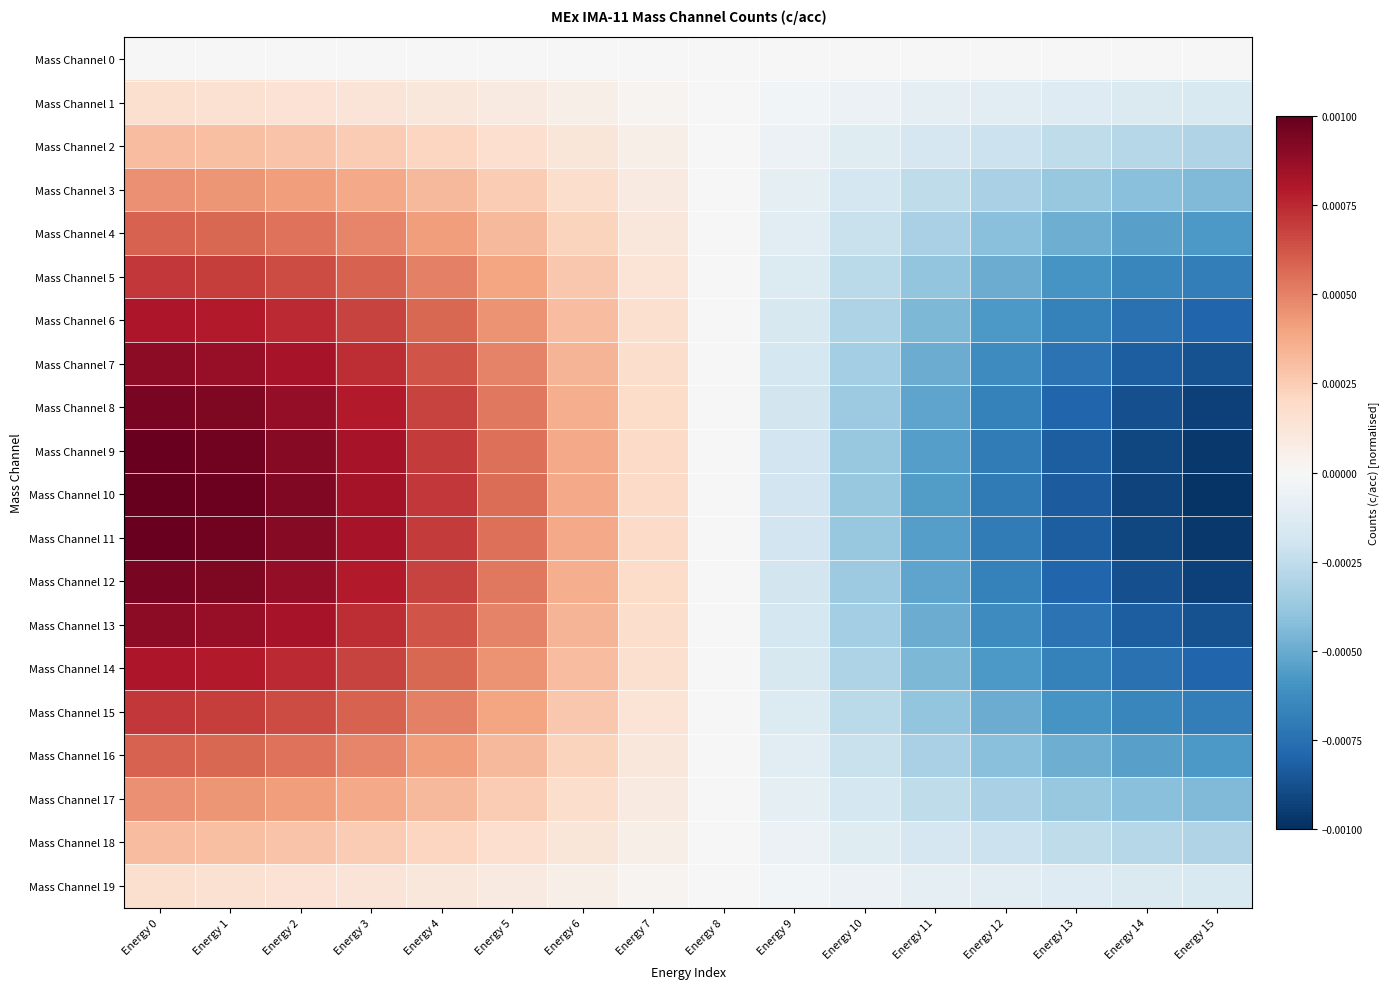

Reading left to right, list all the values displayed in this chart.

Mass Channel 0: Energy 0=0.0	Energy 1=0.0	Energy 2=0.0	Energy 3=0.0	Energy 4=0.0	Energy 5=0.0	Energy 6=0.0	Energy 7=0.0	Energy 8=0.0	Energy 9=0.0	Energy 10=0.0	Energy 11=0.0	Energy 12=0.0	Energy 13=0.0	Energy 14=0.0	Energy 15=0.0
Mass Channel 1: Energy 0=0.0	Energy 1=0.0	Energy 2=0.0	Energy 3=0.0	Energy 4=0.0	Energy 5=0.0	Energy 6=0.0	Energy 7=0.0	Energy 8=0.0	Energy 9=-0.0	Energy 10=-0.0	Energy 11=-0.0	Energy 12=-0.0	Energy 13=-0.0	Energy 14=-0.0	Energy 15=-0.0
Mass Channel 2: Energy 0=0.0	Energy 1=0.0	Energy 2=0.0	Energy 3=0.0	Energy 4=0.0	Energy 5=0.0	Energy 6=0.0	Energy 7=0.0	Energy 8=0.0	Energy 9=-0.0	Energy 10=-0.0	Energy 11=-0.0	Energy 12=-0.0	Energy 13=-0.0	Energy 14=-0.0	Energy 15=-0.0
Mass Channel 3: Energy 0=0.0	Energy 1=0.0	Energy 2=0.0	Energy 3=0.0	Energy 4=0.0	Energy 5=0.0	Energy 6=0.0	Energy 7=0.0	Energy 8=0.0	Energy 9=-0.0	Energy 10=-0.0	Energy 11=-0.0	Energy 12=-0.0	Energy 13=-0.0	Energy 14=-0.0	Energy 15=-0.0
Mass Channel 4: Energy 0=0.0	Energy 1=0.0	Energy 2=0.0	Energy 3=0.0	Energy 4=0.0	Energy 5=0.0	Energy 6=0.0	Energy 7=0.0	Energy 8=0.0	Energy 9=-0.0	Energy 10=-0.0	Energy 11=-0.0	Energy 12=-0.0	Energy 13=-0.0	Energy 14=-0.0	Energy 15=-0.0
Mass Channel 5: Energy 0=0.0	Energy 1=0.0	Energy 2=0.0	Energy 3=0.0	Energy 4=0.0	Energy 5=0.0	Energy 6=0.0	Energy 7=0.0	Energy 8=0.0	Energy 9=-0.0	Energy 10=-0.0	Energy 11=-0.0	Energy 12=-0.0	Energy 13=-0.0	Energy 14=-0.0	Energy 15=-0.0
Mass Channel 6: Energy 0=0.0	Energy 1=0.0	Energy 2=0.0	Energy 3=0.0	Energy 4=0.0	Energy 5=0.0	Energy 6=0.0	Energy 7=0.0	Energy 8=0.0	Energy 9=-0.0	Energy 10=-0.0	Energy 11=-0.0	Energy 12=-0.0	Energy 13=-0.0	Energy 14=-0.0	Energy 15=-0.0
Mass Channel 7: Energy 0=0.0	Energy 1=0.0	Energy 2=0.0	Energy 3=0.0	Energy 4=0.0	Energy 5=0.0	Energy 6=0.0	Energy 7=0.0	Energy 8=0.0	Energy 9=-0.0	Energy 10=-0.0	Energy 11=-0.0	Energy 12=-0.0	Energy 13=-0.0	Energy 14=-0.0	Energy 15=-0.0
Mass Channel 8: Energy 0=0.0	Energy 1=0.0	Energy 2=0.0	Energy 3=0.0	Energy 4=0.0	Energy 5=0.0	Energy 6=0.0	Energy 7=0.0	Energy 8=0.0	Energy 9=-0.0	Energy 10=-0.0	Energy 11=-0.0	Energy 12=-0.0	Energy 13=-0.0	Energy 14=-0.0	Energy 15=-0.0
Mass Channel 9: Energy 0=0.0	Energy 1=0.0	Energy 2=0.0	Energy 3=0.0	Energy 4=0.0	Energy 5=0.0	Energy 6=0.0	Energy 7=0.0	Energy 8=0.0	Energy 9=-0.0	Energy 10=-0.0	Energy 11=-0.0	Energy 12=-0.0	Energy 13=-0.0	Energy 14=-0.0	Energy 15=-0.0
Mass Channel 10: Energy 0=0.0	Energy 1=0.0	Energy 2=0.0	Energy 3=0.0	Energy 4=0.0	Energy 5=0.0	Energy 6=0.0	Energy 7=0.0	Energy 8=0.0	Energy 9=-0.0	Energy 10=-0.0	Energy 11=-0.0	Energy 12=-0.0	Energy 13=-0.0	Energy 14=-0.0	Energy 15=-0.0
Mass Channel 11: Energy 0=0.0	Energy 1=0.0	Energy 2=0.0	Energy 3=0.0	Energy 4=0.0	Energy 5=0.0	Energy 6=0.0	Energy 7=0.0	Energy 8=0.0	Energy 9=-0.0	Energy 10=-0.0	Energy 11=-0.0	Energy 12=-0.0	Energy 13=-0.0	Energy 14=-0.0	Energy 15=-0.0
Mass Channel 12: Energy 0=0.0	Energy 1=0.0	Energy 2=0.0	Energy 3=0.0	Energy 4=0.0	Energy 5=0.0	Energy 6=0.0	Energy 7=0.0	Energy 8=0.0	Energy 9=-0.0	Energy 10=-0.0	Energy 11=-0.0	Energy 12=-0.0	Energy 13=-0.0	Energy 14=-0.0	Energy 15=-0.0
Mass Channel 13: Energy 0=0.0	Energy 1=0.0	Energy 2=0.0	Energy 3=0.0	Energy 4=0.0	Energy 5=0.0	Energy 6=0.0	Energy 7=0.0	Energy 8=0.0	Energy 9=-0.0	Energy 10=-0.0	Energy 11=-0.0	Energy 12=-0.0	Energy 13=-0.0	Energy 14=-0.0	Energy 15=-0.0
Mass Channel 14: Energy 0=0.0	Energy 1=0.0	Energy 2=0.0	Energy 3=0.0	Energy 4=0.0	Energy 5=0.0	Energy 6=0.0	Energy 7=0.0	Energy 8=0.0	Energy 9=-0.0	Energy 10=-0.0	Energy 11=-0.0	Energy 12=-0.0	Energy 13=-0.0	Energy 14=-0.0	Energy 15=-0.0
Mass Channel 15: Energy 0=0.0	Energy 1=0.0	Energy 2=0.0	Energy 3=0.0	Energy 4=0.0	Energy 5=0.0	Energy 6=0.0	Energy 7=0.0	Energy 8=0.0	Energy 9=-0.0	Energy 10=-0.0	Energy 11=-0.0	Energy 12=-0.0	Energy 13=-0.0	Energy 14=-0.0	Energy 15=-0.0
Mass Channel 16: Energy 0=0.0	Energy 1=0.0	Energy 2=0.0	Energy 3=0.0	Energy 4=0.0	Energy 5=0.0	Energy 6=0.0	Energy 7=0.0	Energy 8=0.0	Energy 9=-0.0	Energy 10=-0.0	Energy 11=-0.0	Energy 12=-0.0	Energy 13=-0.0	Energy 14=-0.0	Energy 15=-0.0
Mass Channel 17: Energy 0=0.0	Energy 1=0.0	Energy 2=0.0	Energy 3=0.0	Energy 4=0.0	Energy 5=0.0	Energy 6=0.0	Energy 7=0.0	Energy 8=0.0	Energy 9=-0.0	Energy 10=-0.0	Energy 11=-0.0	Energy 12=-0.0	Energy 13=-0.0	Energy 14=-0.0	Energy 15=-0.0
Mass Channel 18: Energy 0=0.0	Energy 1=0.0	Energy 2=0.0	Energy 3=0.0	Energy 4=0.0	Energy 5=0.0	Energy 6=0.0	Energy 7=0.0	Energy 8=0.0	Energy 9=-0.0	Energy 10=-0.0	Energy 11=-0.0	Energy 12=-0.0	Energy 13=-0.0	Energy 14=-0.0	Energy 15=-0.0
Mass Channel 19: Energy 0=0.0	Energy 1=0.0	Energy 2=0.0	Energy 3=0.0	Energy 4=0.0	Energy 5=0.0	Energy 6=0.0	Energy 7=0.0	Energy 8=0.0	Energy 9=-0.0	Energy 10=-0.0	Energy 11=-0.0	Energy 12=-0.0	Energy 13=-0.0	Energy 14=-0.0	Energy 15=-0.0